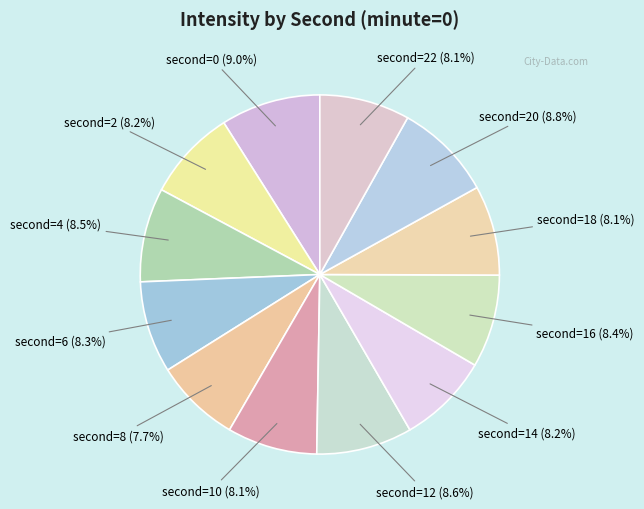

Does any single category account for the majority?

No